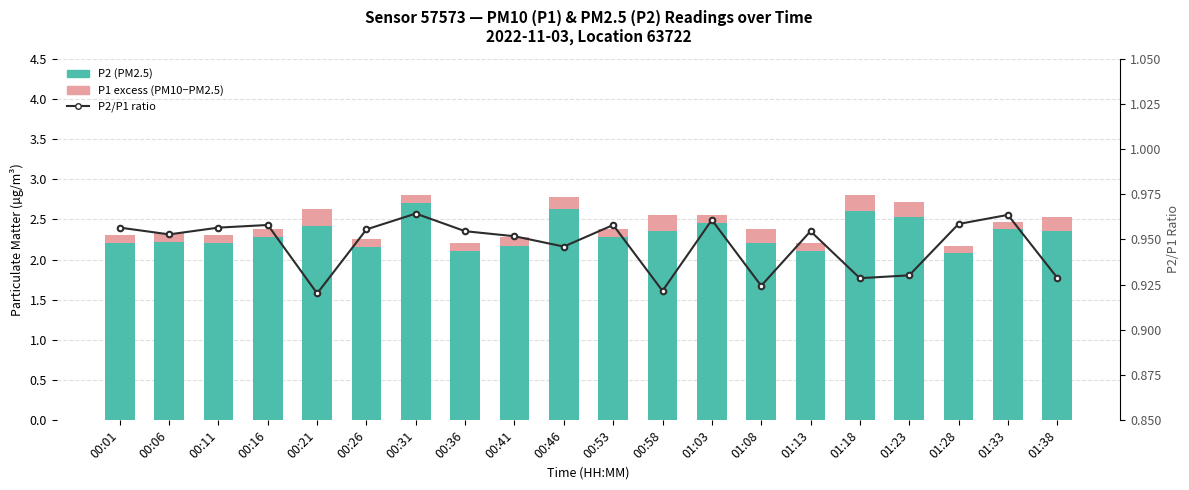

What position from the right is 01:33?

2